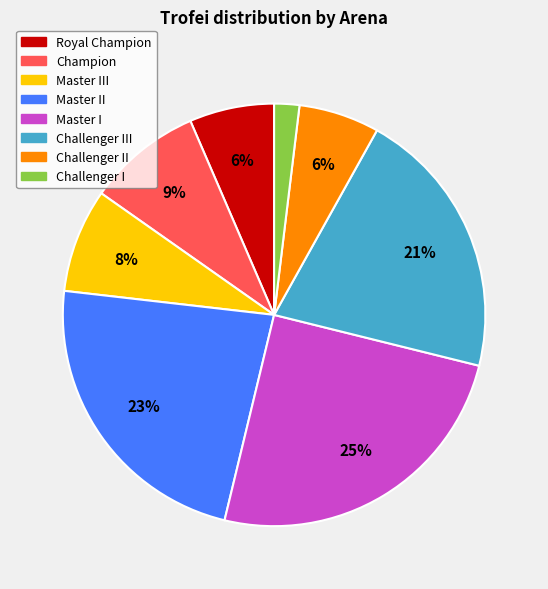

Does any single category account for the majority?

No